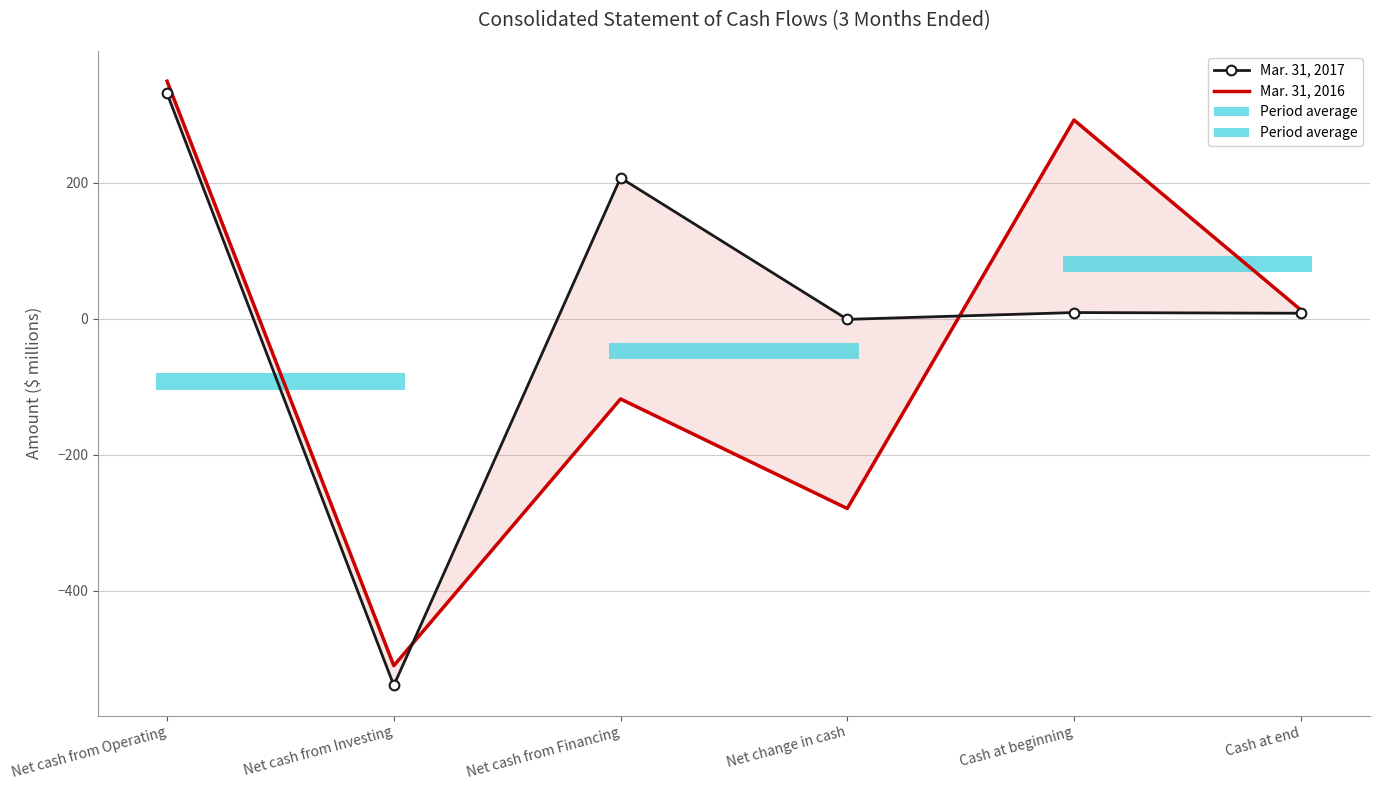

List the labels in order of Mar. 31, 2017 value, smallest first.

Net cash from Investing, Net change in cash, Cash at end, Cash at beginning, Net cash from Financing, Net cash from Operating